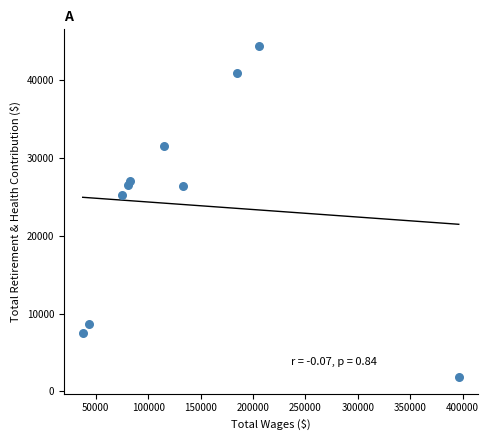

What Y value in the scatter plot is closest to 23130?

25265